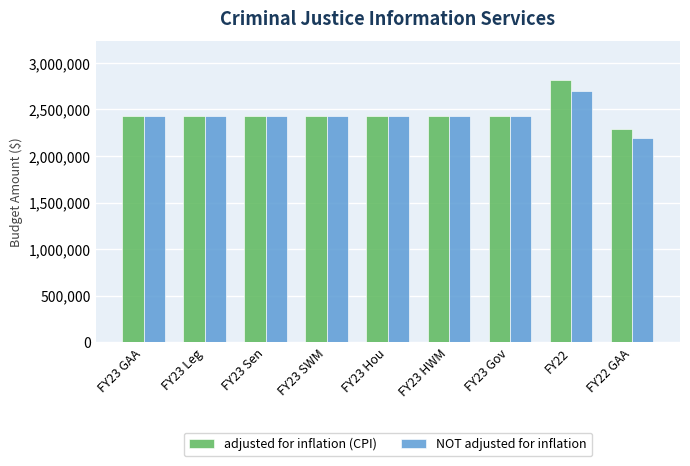

What value does the NOT adjusted for inflation series have at FY23 Hou?

2427542